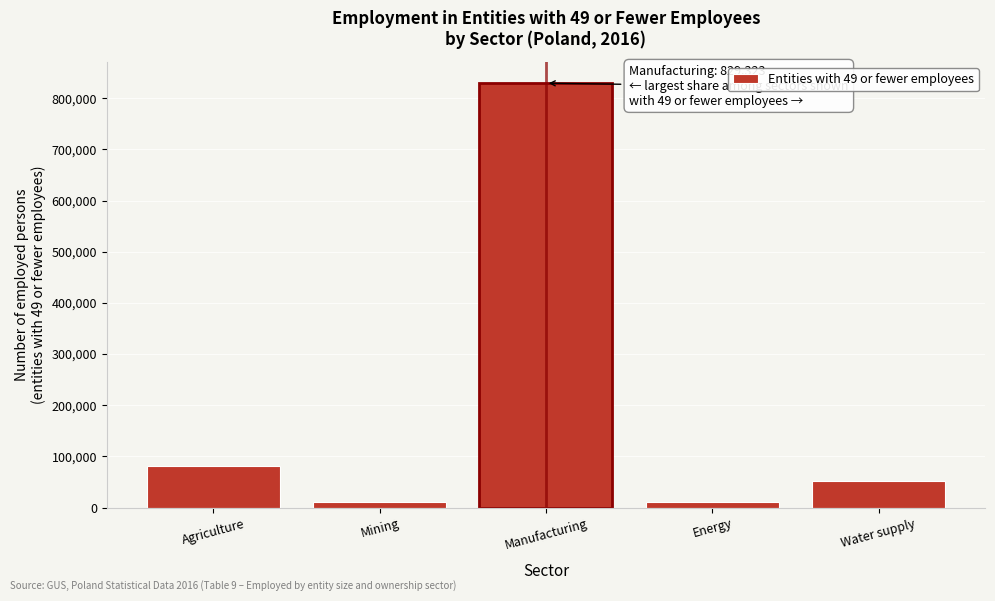

What is the difference between the second highest and second lowest values?

70856